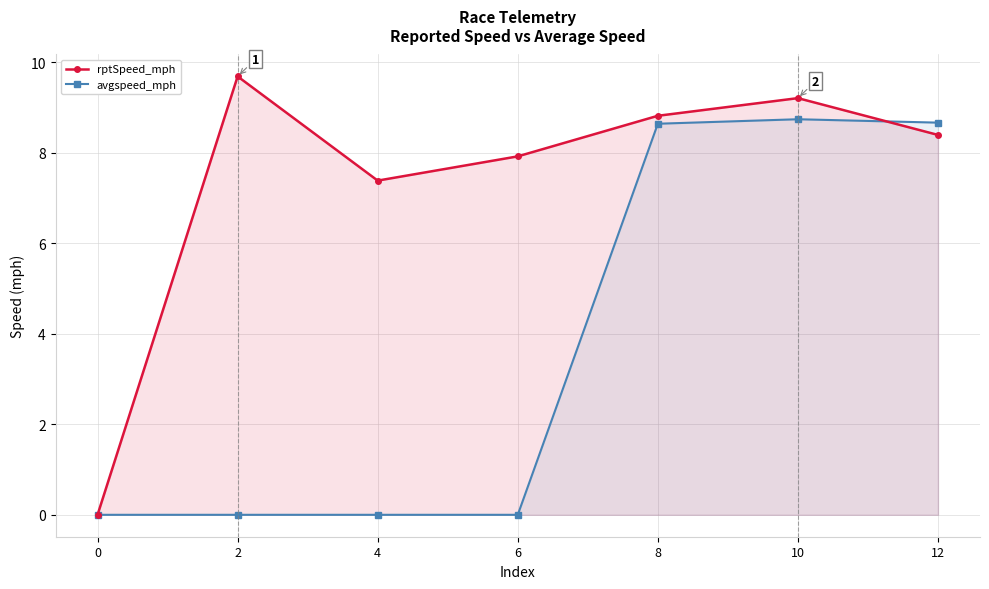

Where do rptSpeed_mph and avgspeed_mph first cross each other?

10 and 12